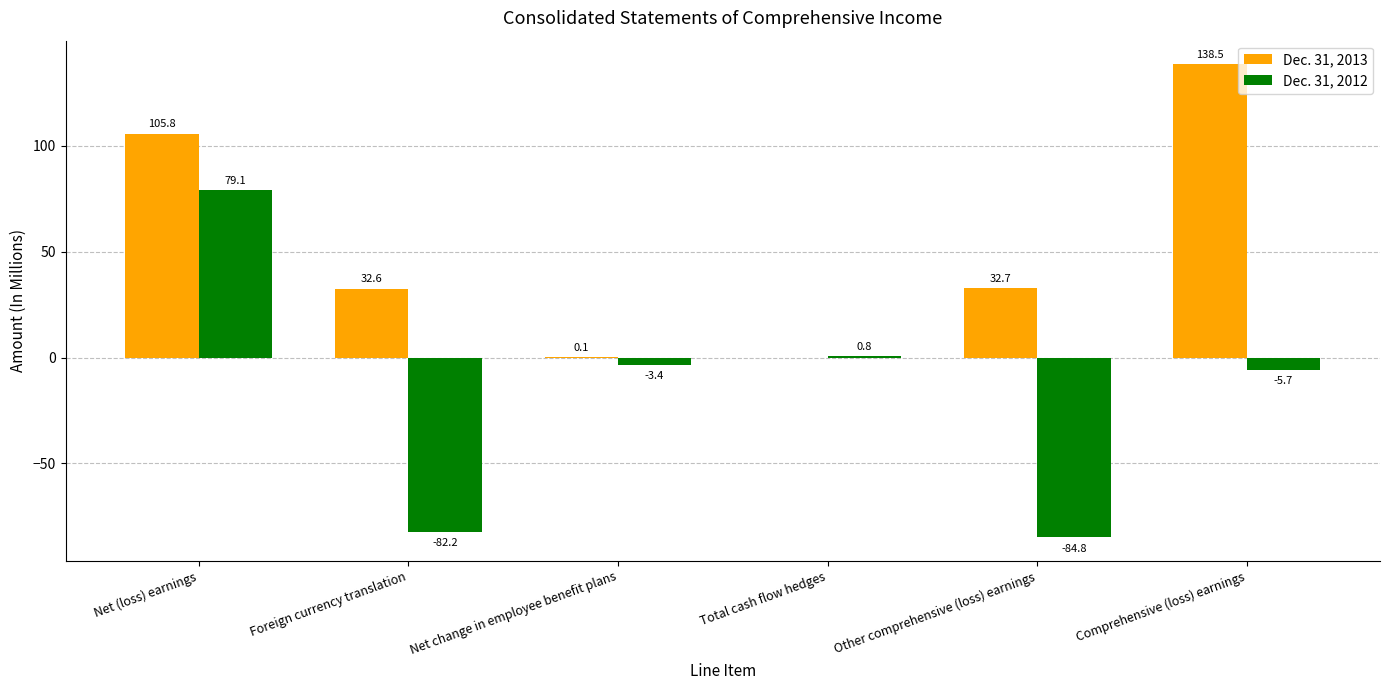

Reading left to right, extract all data points from this chart.

Dec. 31, 2013: 105.8	32.6	0.1	0.0	32.7	138.5
Dec. 31, 2012: 79.1	-82.2	-3.4	0.8	-84.8	-5.7